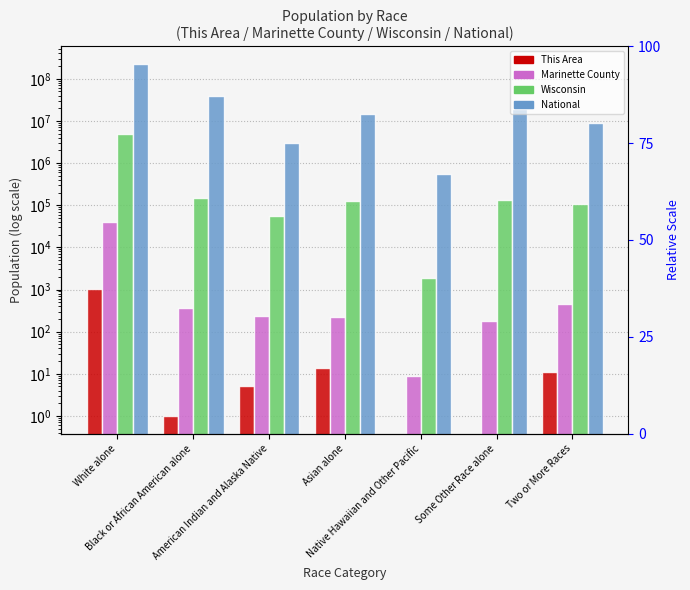

Between Black or African American alone and American Indian and Alaska Native, which is larger?

American Indian and Alaska Native